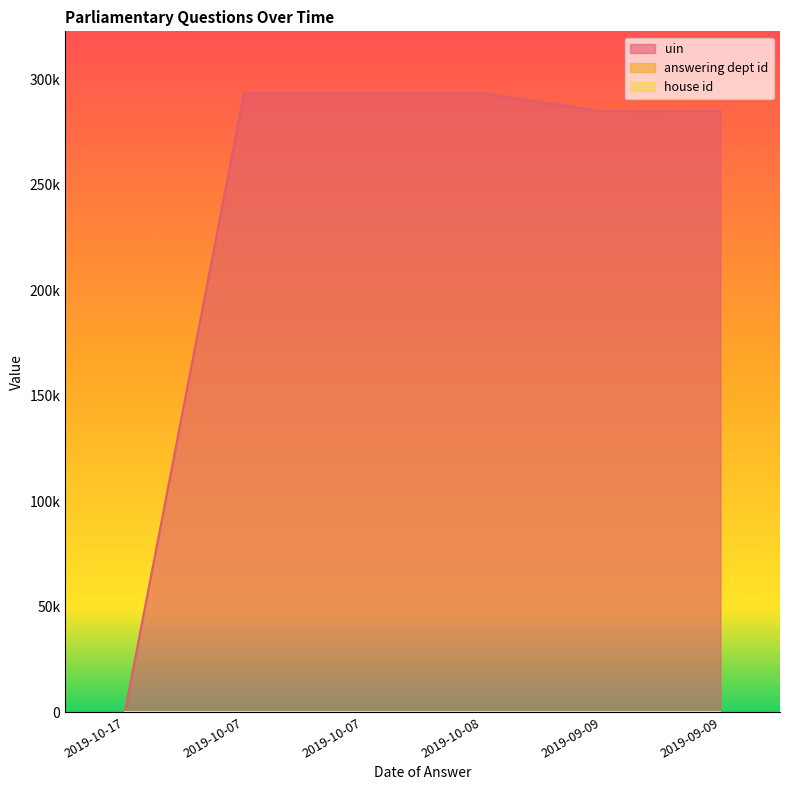

Is it true that house id equals 1 at 2019-10-17?

False